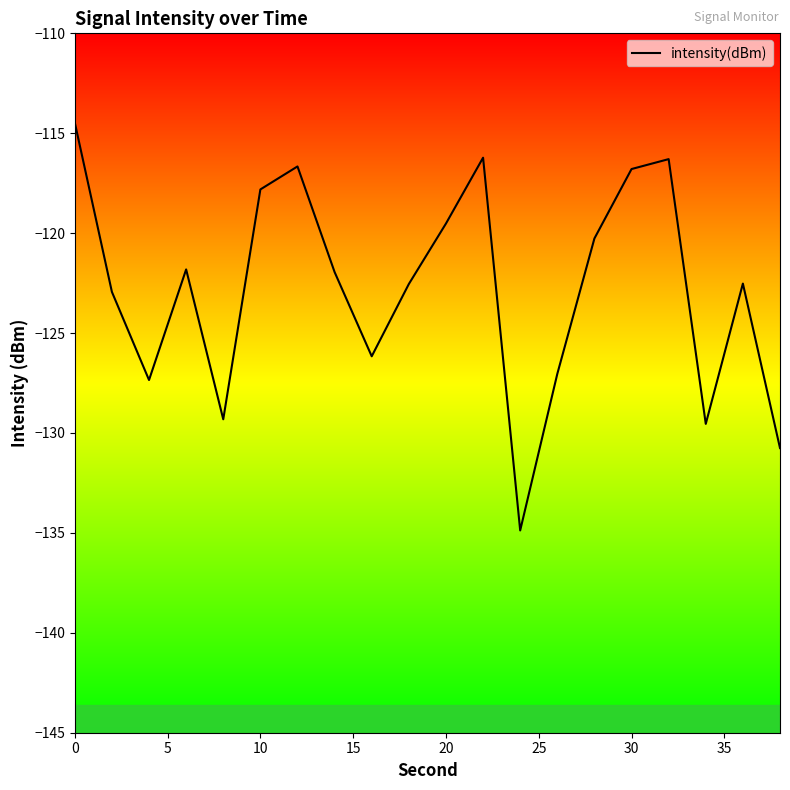

What is the smallest value displayed?

-134.9